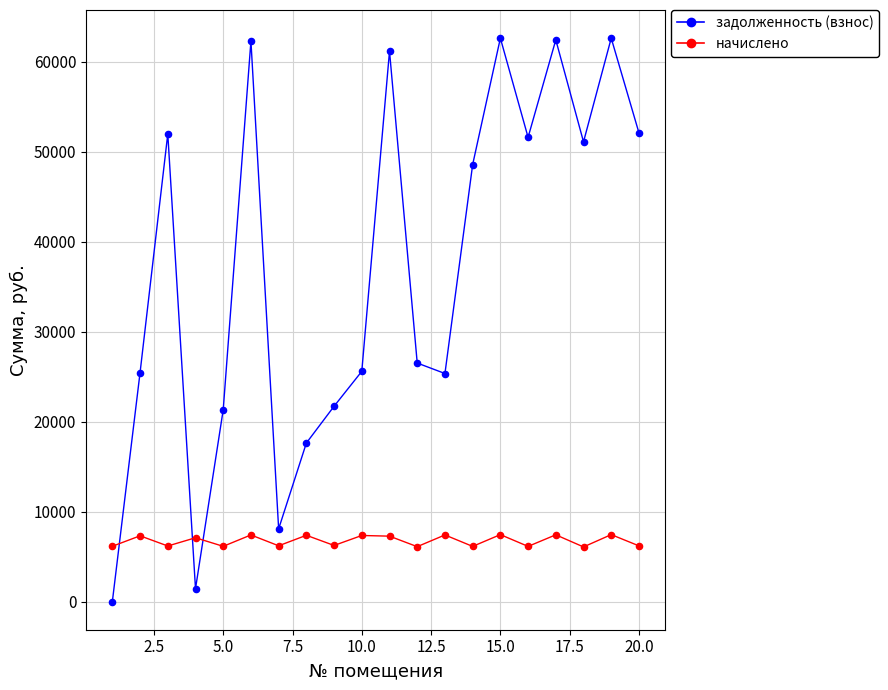

Which series has the largest range (max minus min)?

задолженность (взнос)